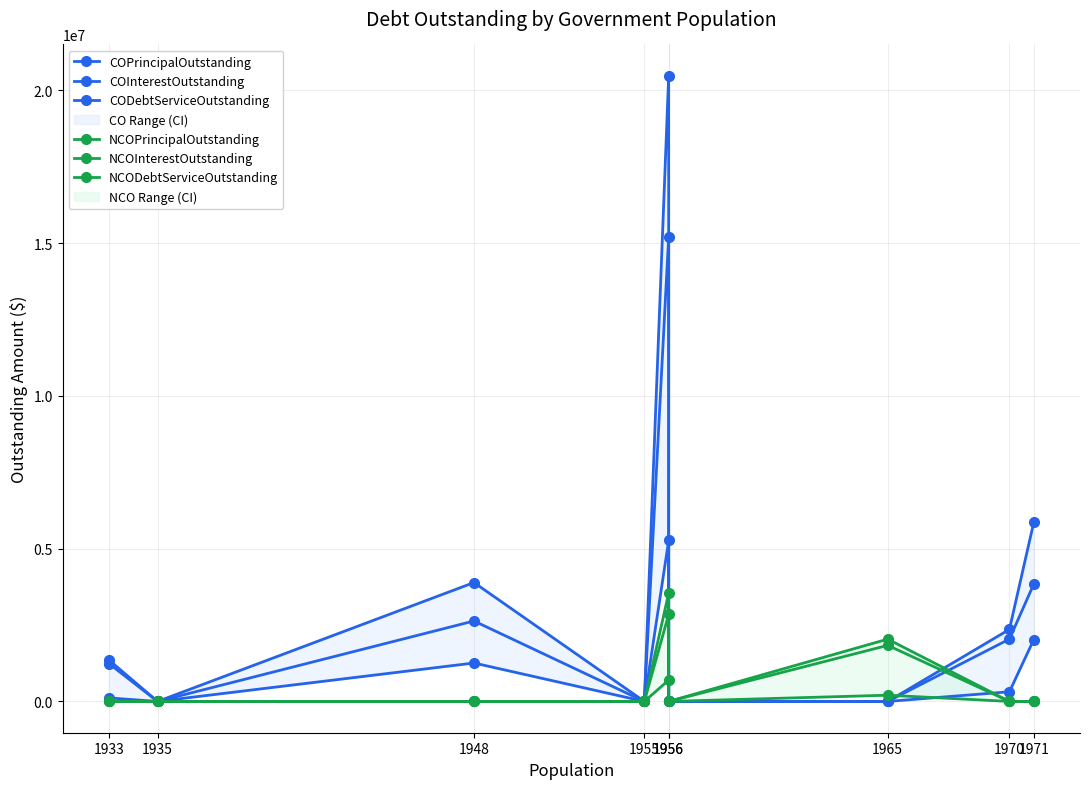

What is the greatest value displayed?

20477366.0